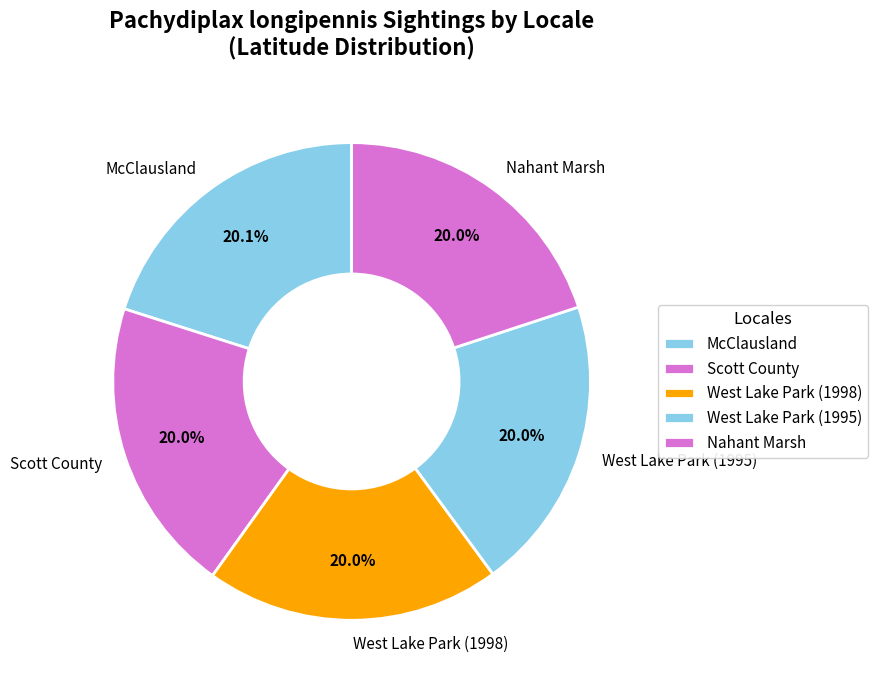

How much of the chart is everything except McClausland?

79.9%